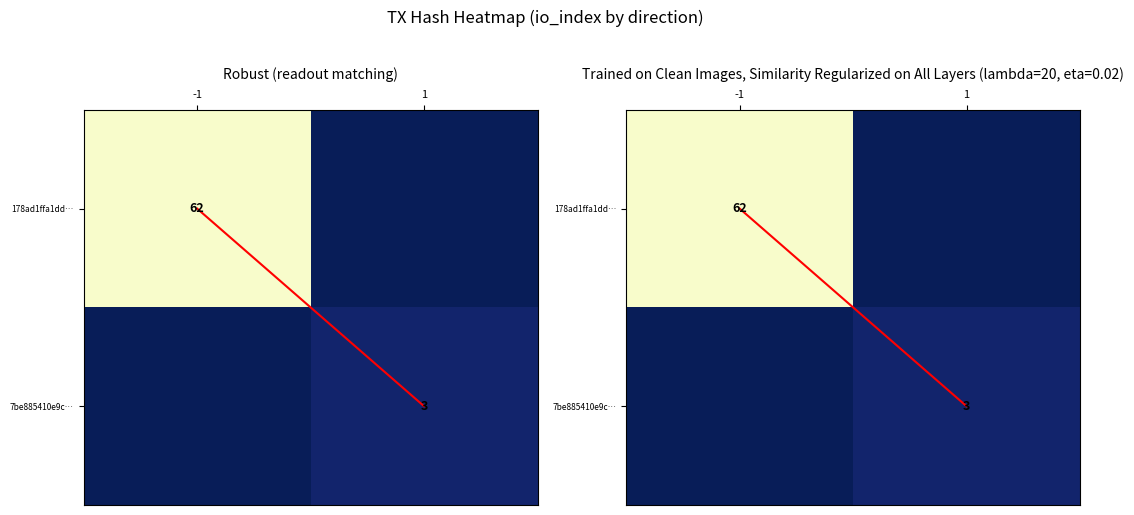

What is the sum of the 7be885410e9c… values at 1 and -1?

3